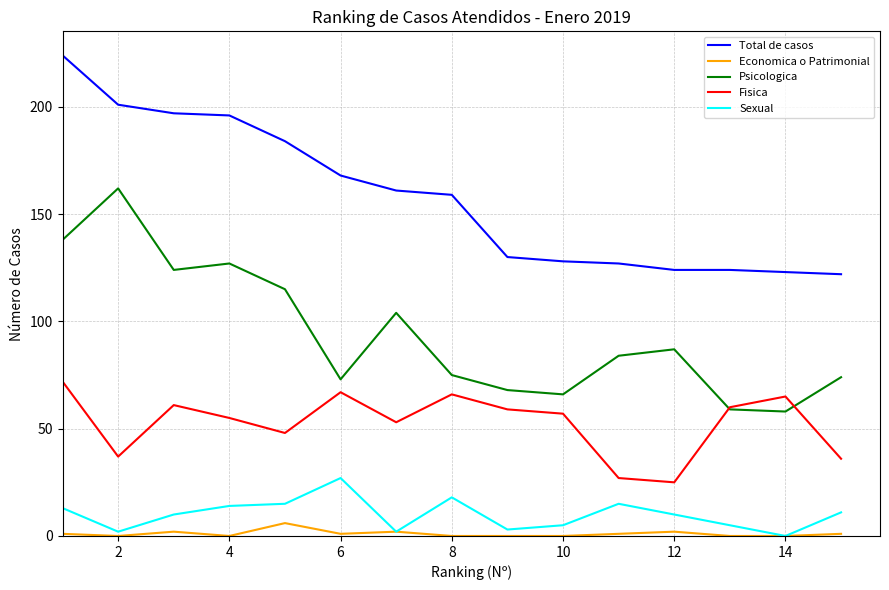

Which series has the largest total across all categories?

Total de casos